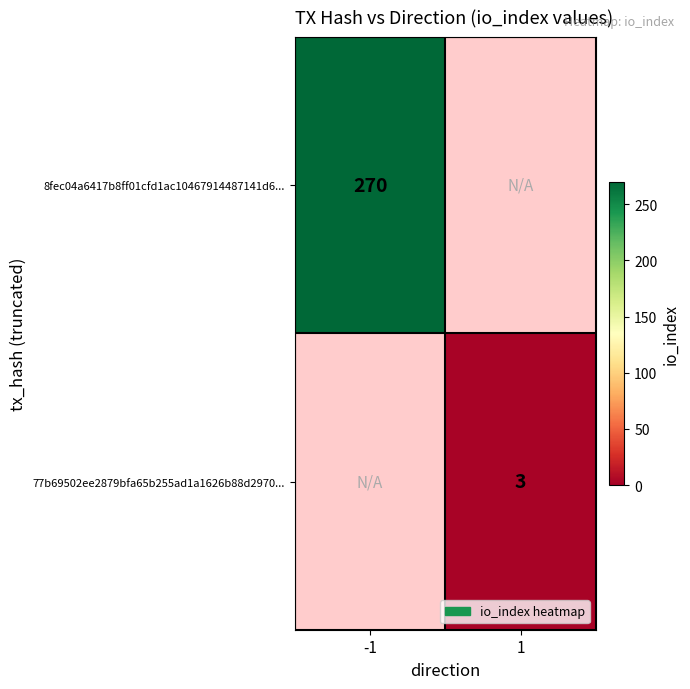

Is it true that 77b69502ee2879bfa65b255ad1a1626b88d2970... equals 4 at 1?

False